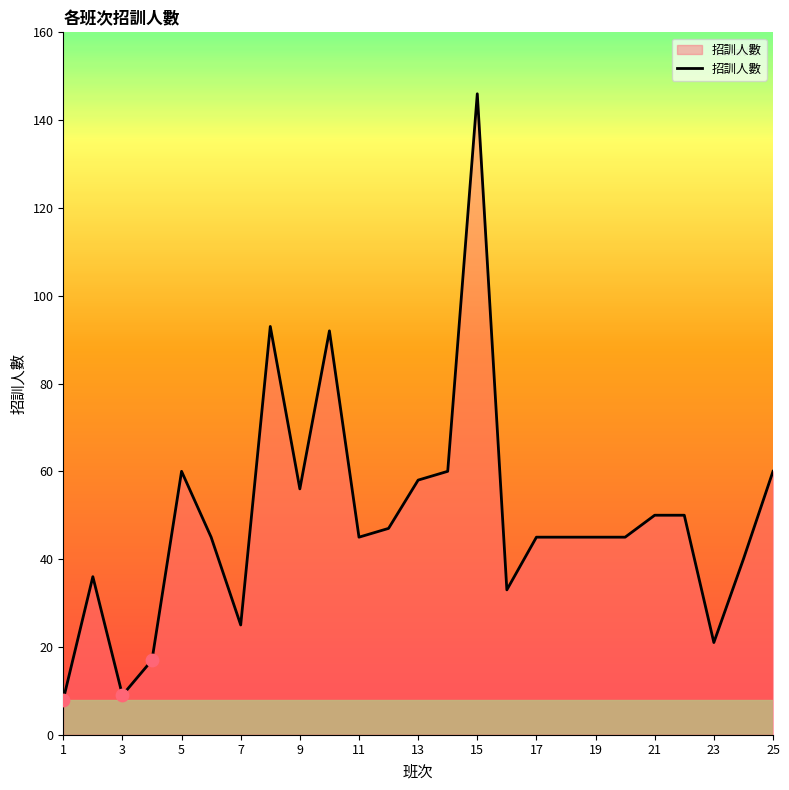

What is the difference between the maximum and minimum values?

138